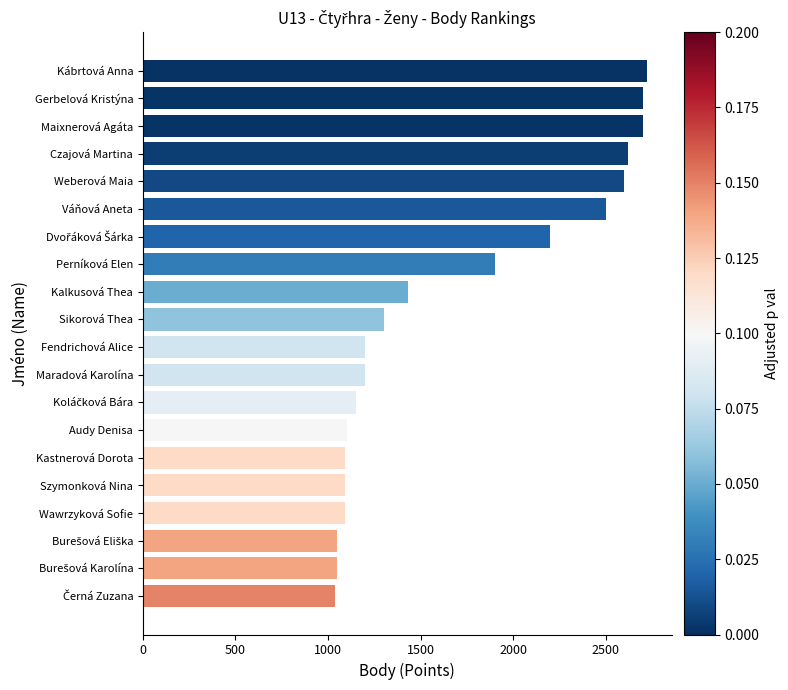

Is it true that the value at Kastnerová Dorota is 1773?

False